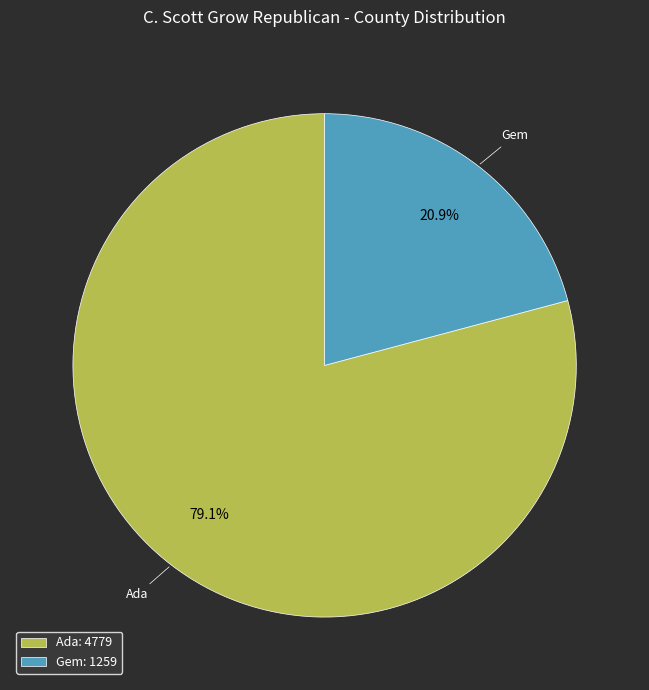

To the nearest percent, what percentage of the pie is Gem?

21%